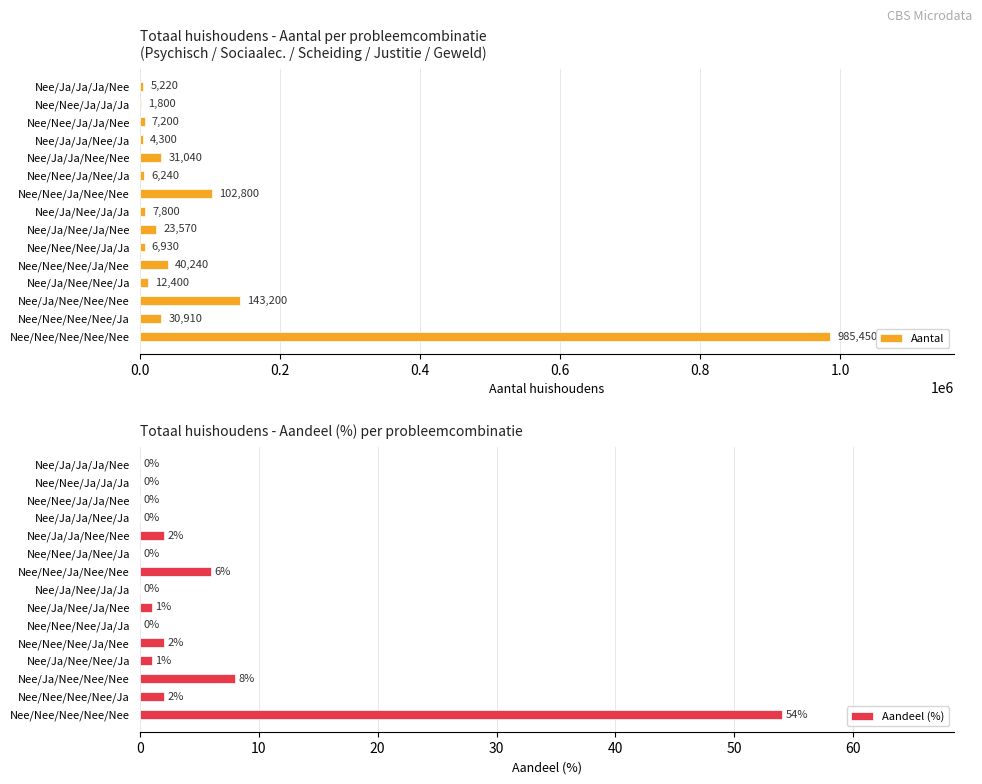

What is the sum of the Aandeel (%) values at Nee/Ja/Nee/Nee/Ja and Nee/Ja/Nee/Nee/Nee?

9